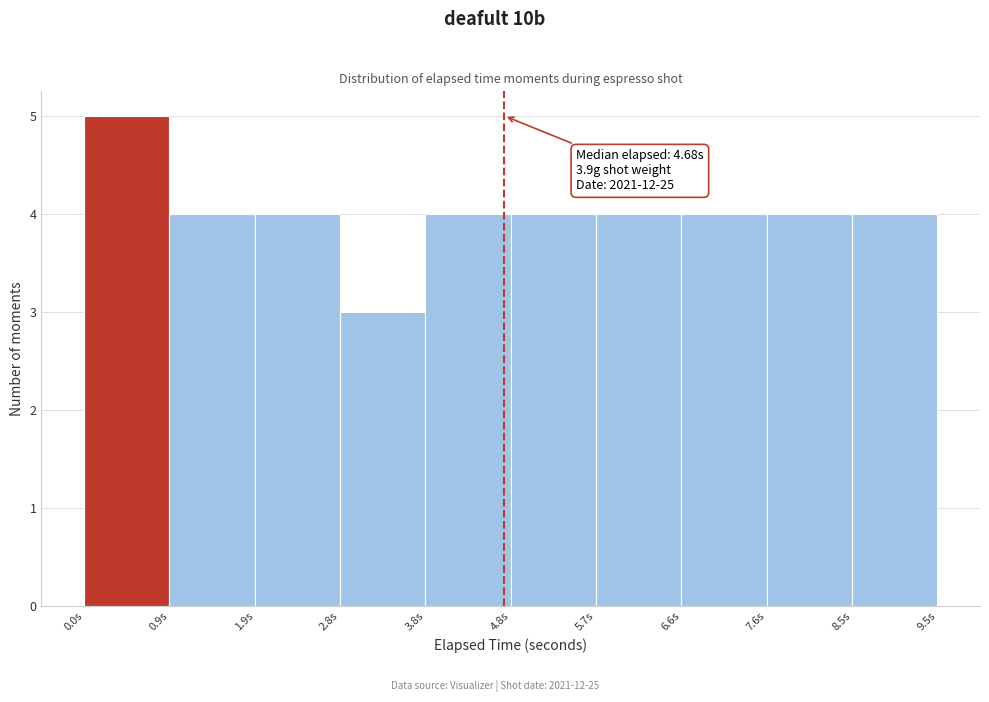

Which range on the x-axis has the tallest bar?

0.00 to 0.95